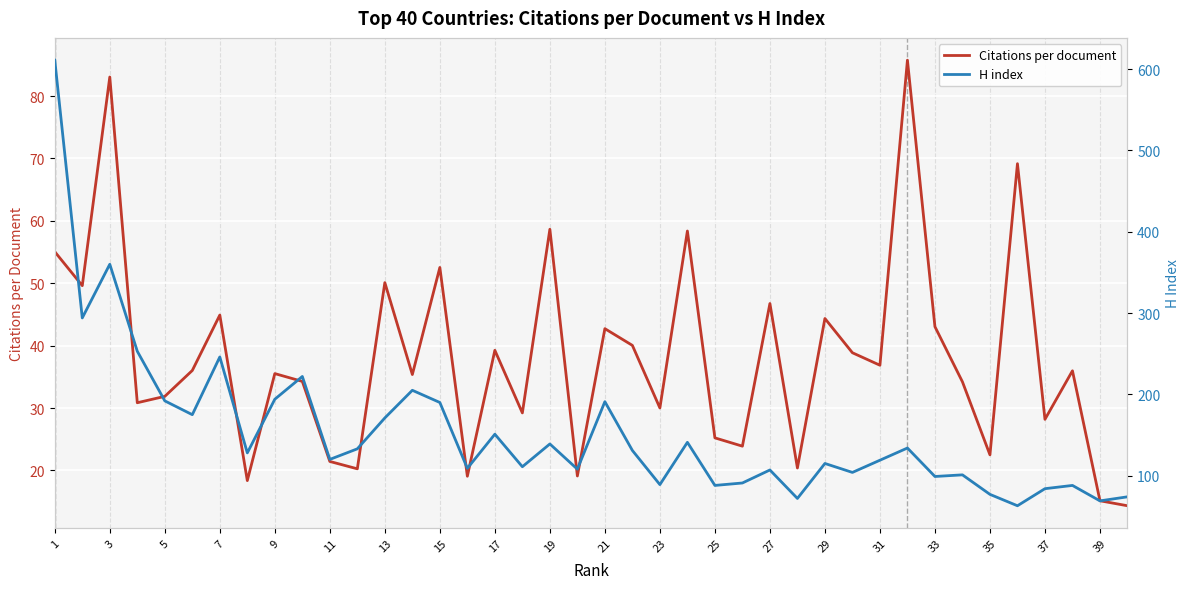

What is the lowest value of the Citations per document series?

14.3